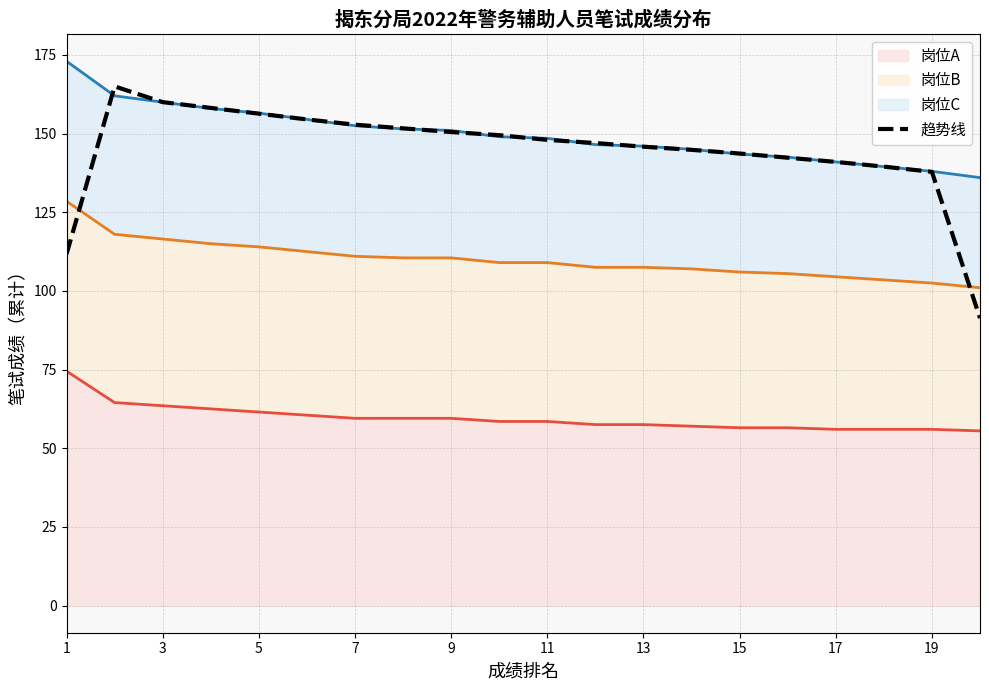

What is the label of the 20th point from the right?

1